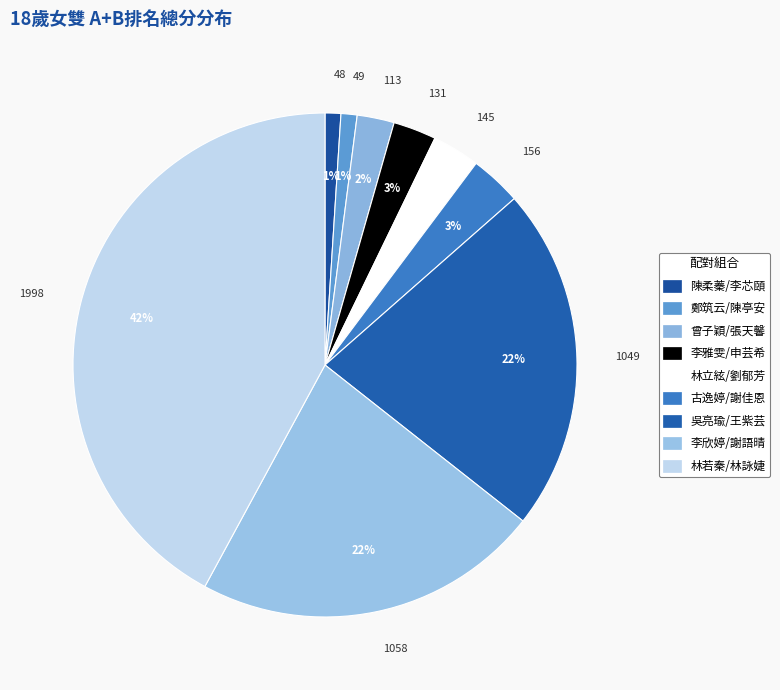

Count the number of slices in the pie.

9